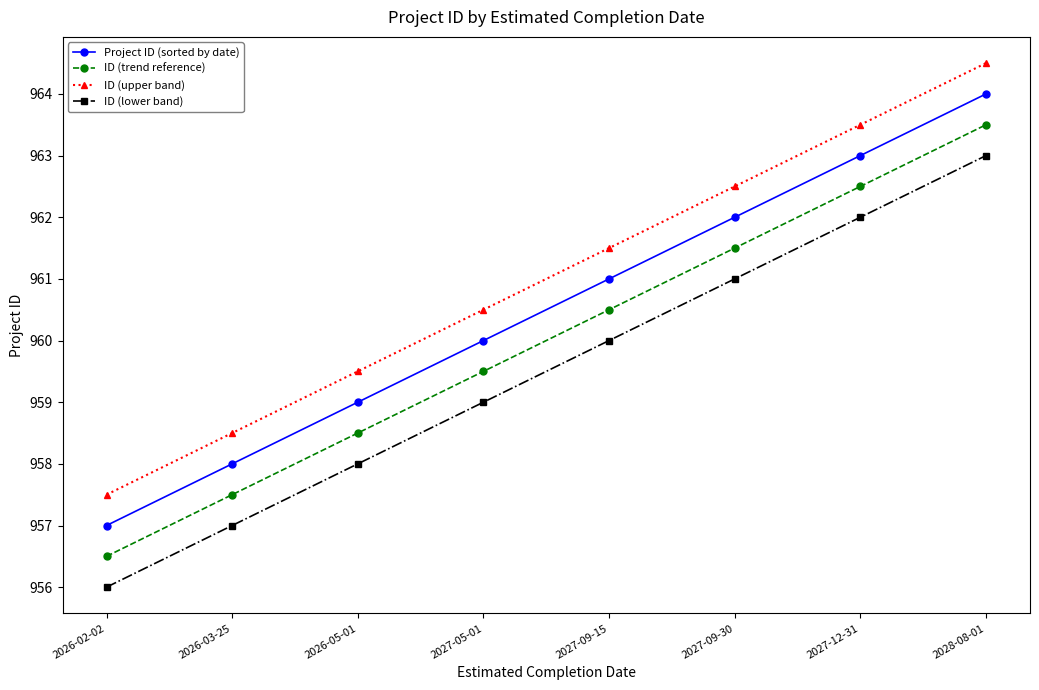

What is the greatest value displayed?

964.5